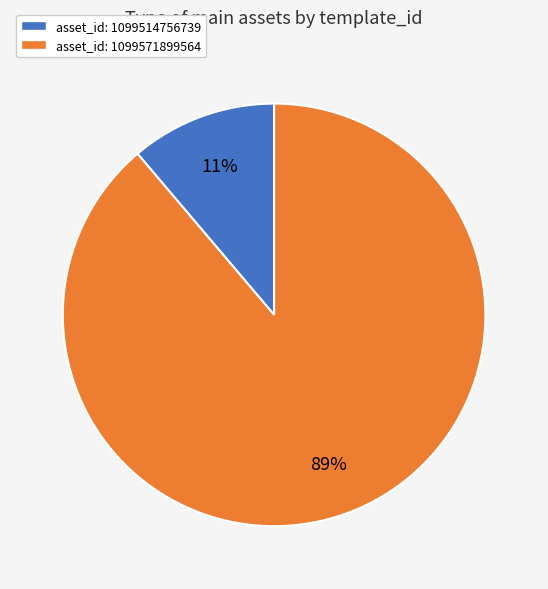

Rank the categories by value from lowest to highest.

asset_id: 1099514756739, asset_id: 1099571899564